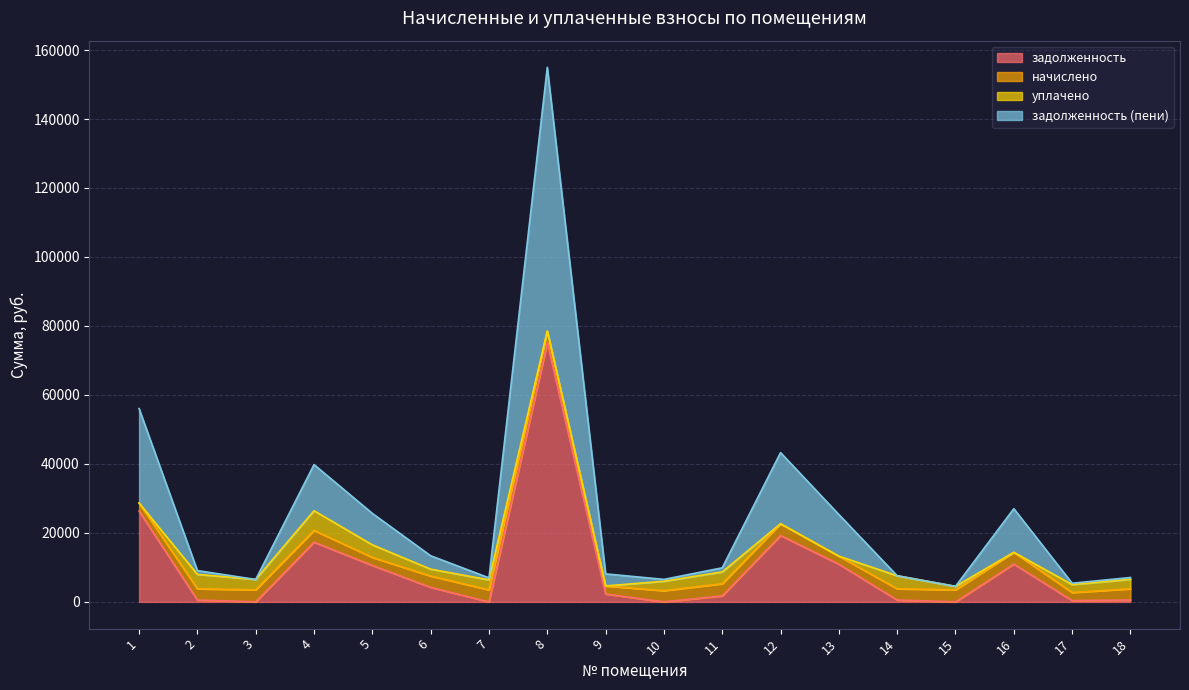

What are all the series names shown in the legend?

задолженность, начислено, уплачено, задолженность (пени)